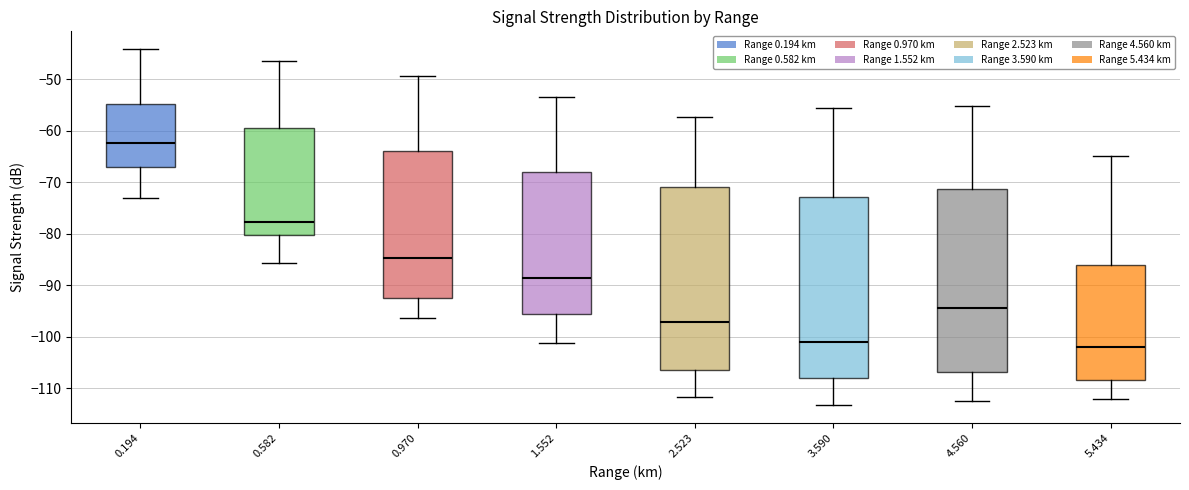

Where does the upper whisker of the box at x = 5.434 end on the y-axis? The values are not printed on the chart, so give them approximately, as read against the axis.

-65